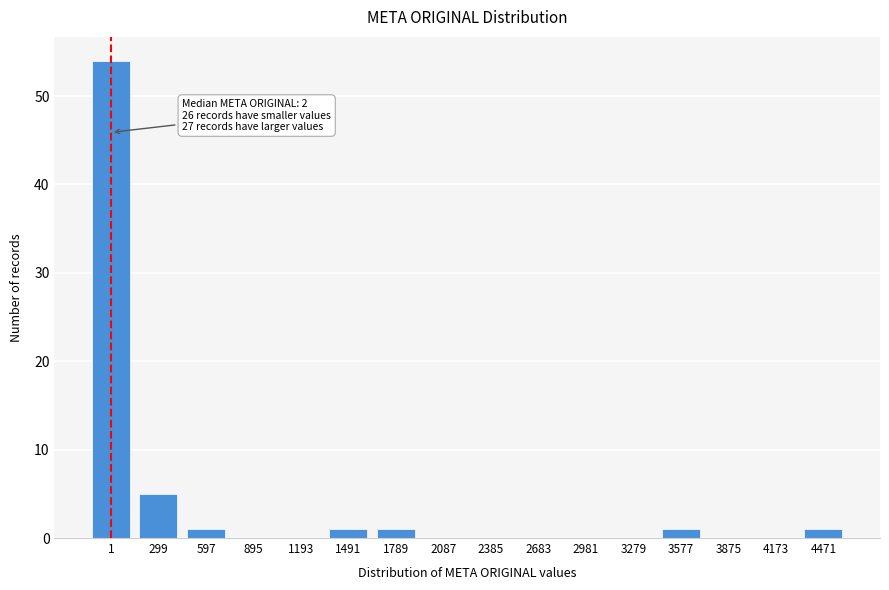

Reading left to right, list all the values displayed in this chart.

1=54	299=5	597=1	895=0	1193=0	1491=1	1789=1	2087=0	2385=0	2683=0	2981=0	3279=0	3577=1	3875=0	4173=0	4471=1